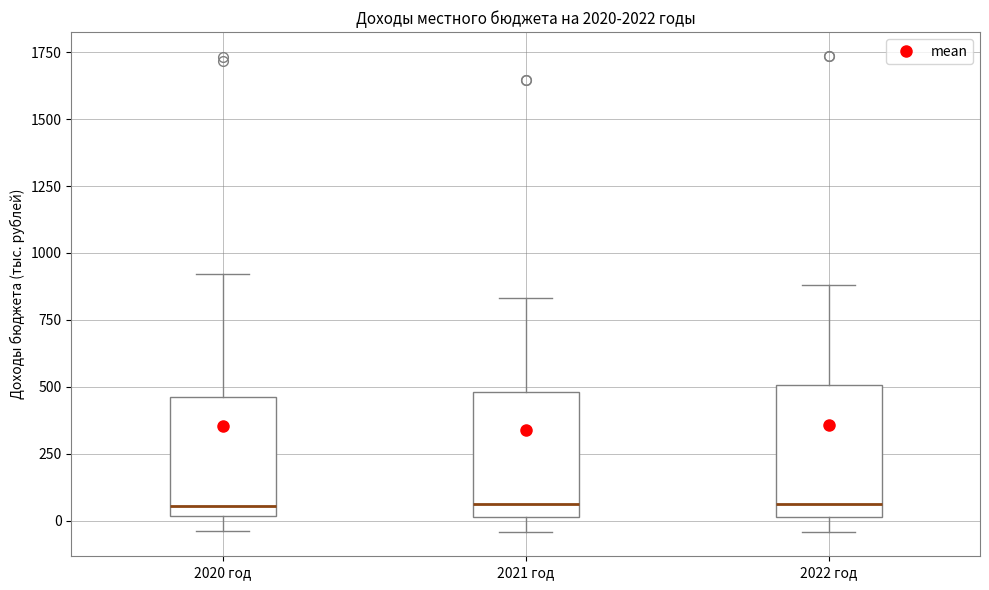

Reading left to right, read every box against the y-axis: the position of its median line, the range the box covers, and the ends of its whiskers. The values are not printed on the chart, so give them approximately, as read against the axis.

2020 год: median 50, box 0 to 450, whiskers -50 to 900
2021 год: median 50, box 0 to 500, whiskers -50 to 850
2022 год: median 50, box 0 to 500, whiskers -50 to 900